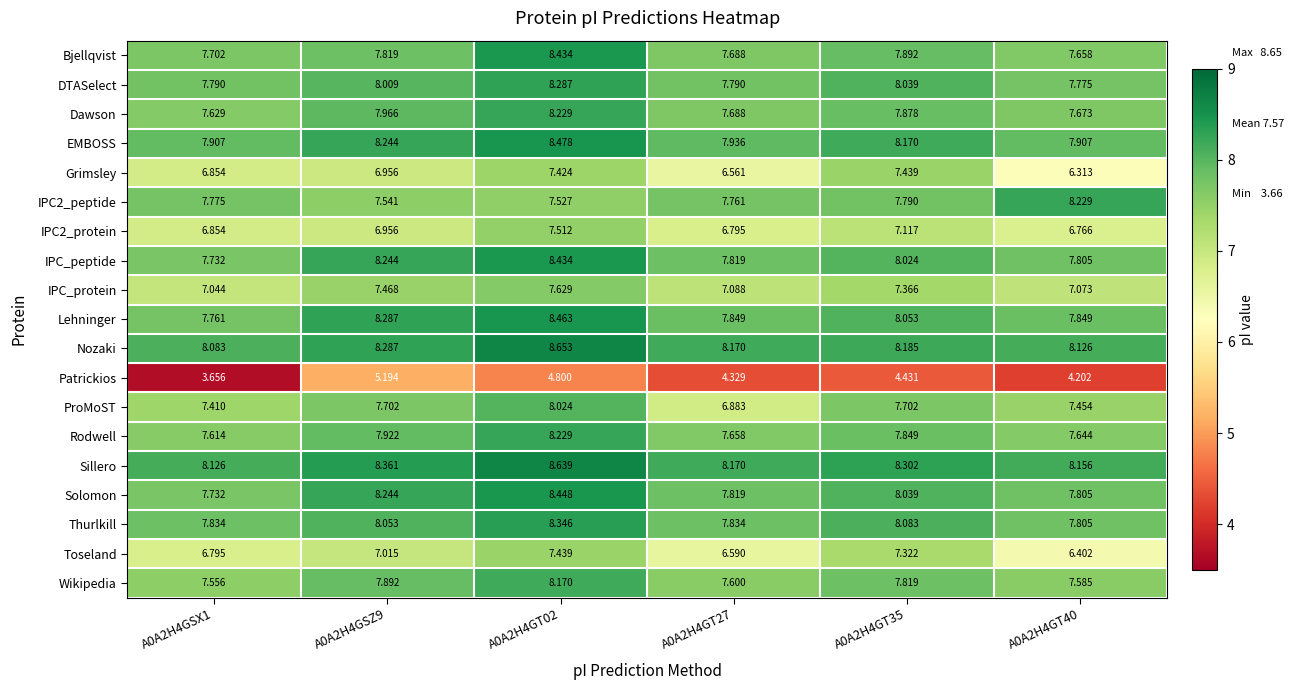

Which series has the largest total across all categories?

Sillero